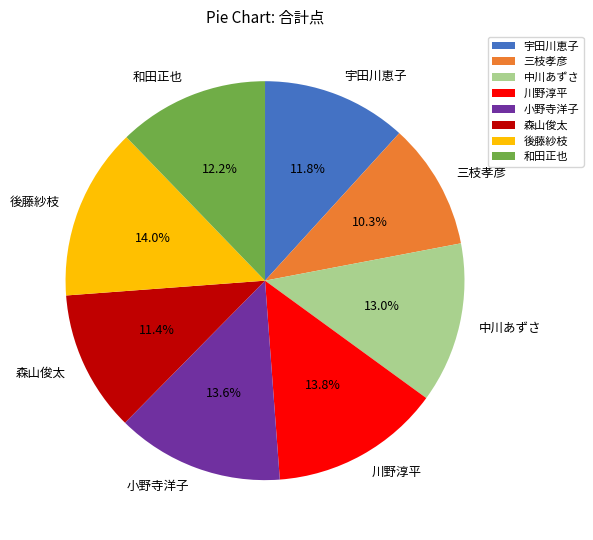

Is it true that 後藤紗枝 is 29% of the pie?

False